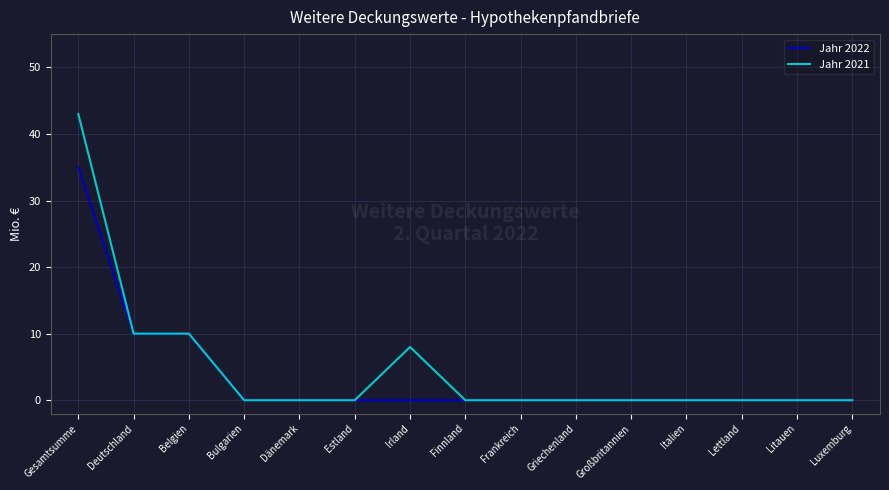

Rank the series by their maximum value, from highest to lowest.

Jahr 2021, Jahr 2022